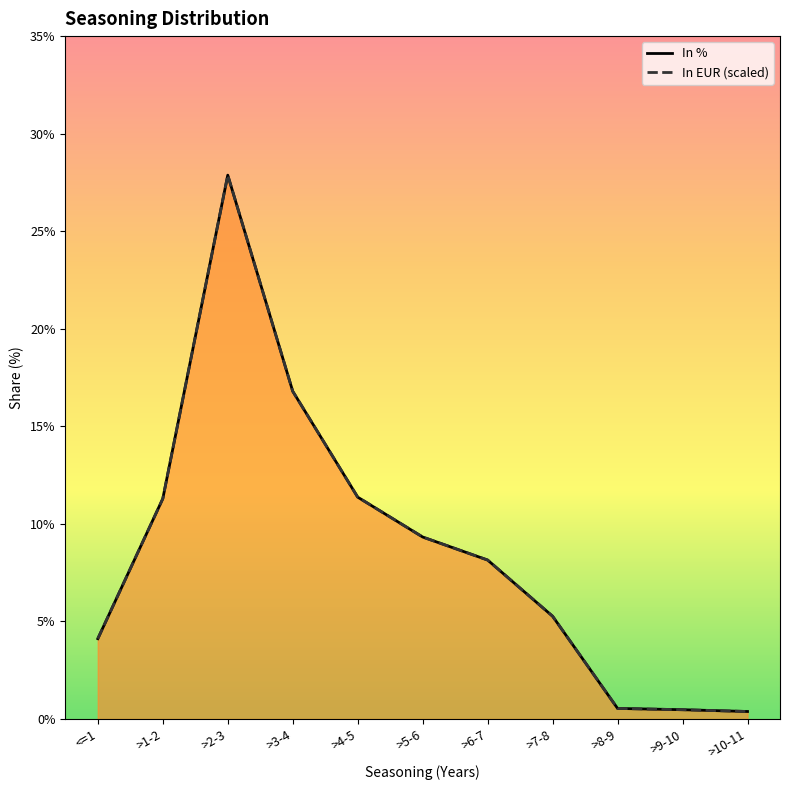

Is it true that In EUR equals 0.3 at >2-3?

True